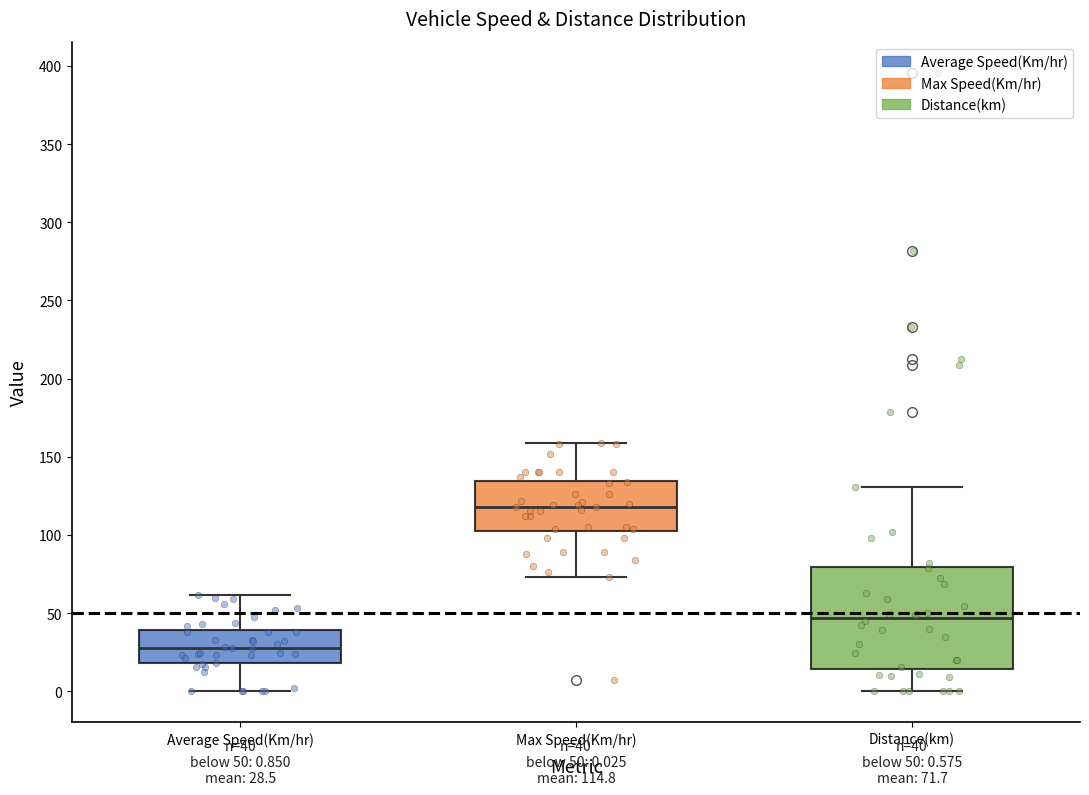

Which box has the highest median line?

Max Speed(Km/hr)